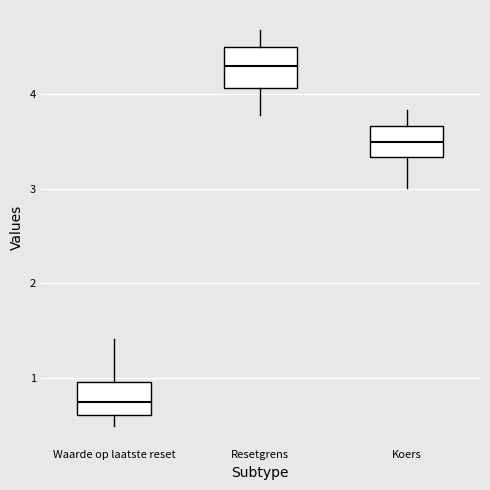

Which box's median line is the highest?

Resetgrens